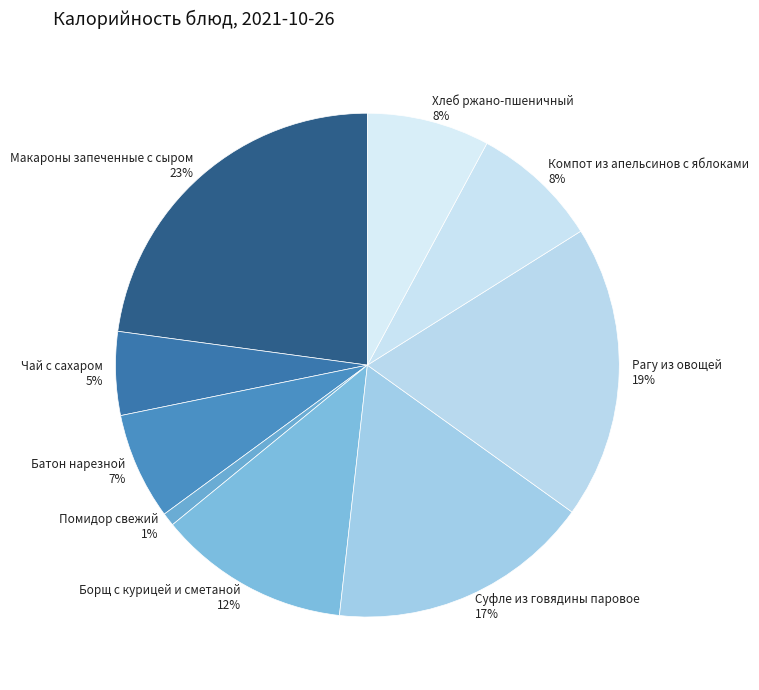

To the nearest percent, what percentage of the pie is Помидор свежий?

1%